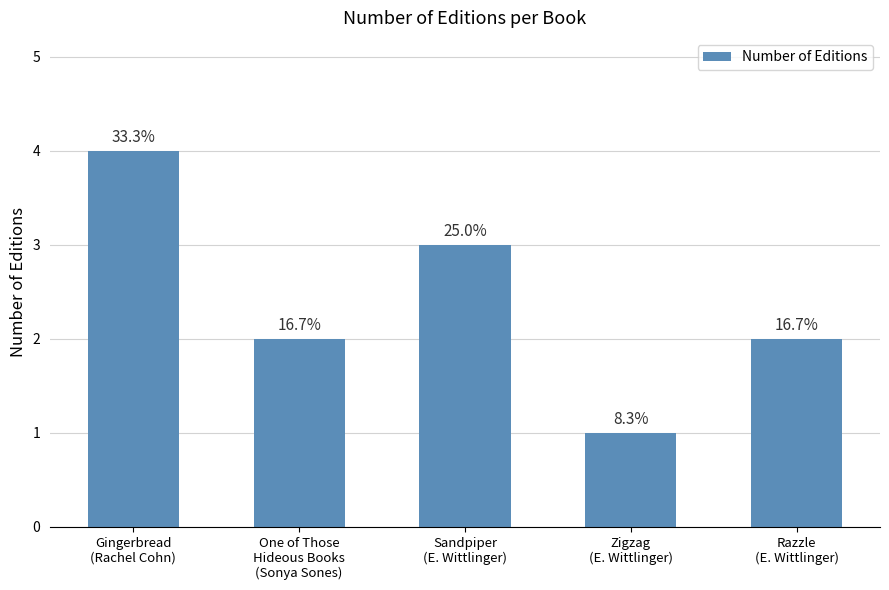

True or false: the data shows 2 at One of Those
Hideous Books
(Sonya Sones).

True